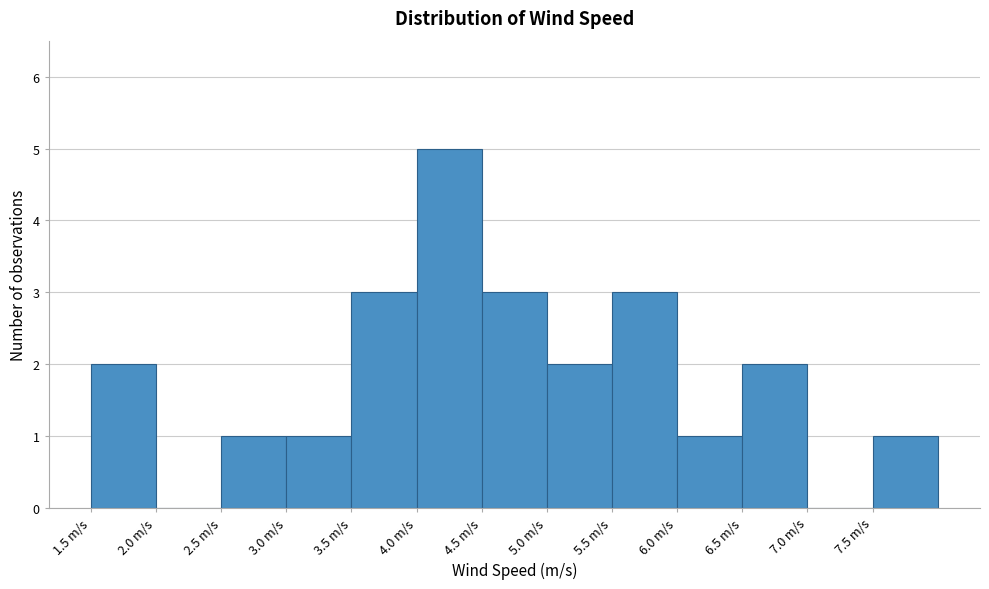

Over which range of the x-axis is the bar tallest?

4.0 to 4.5